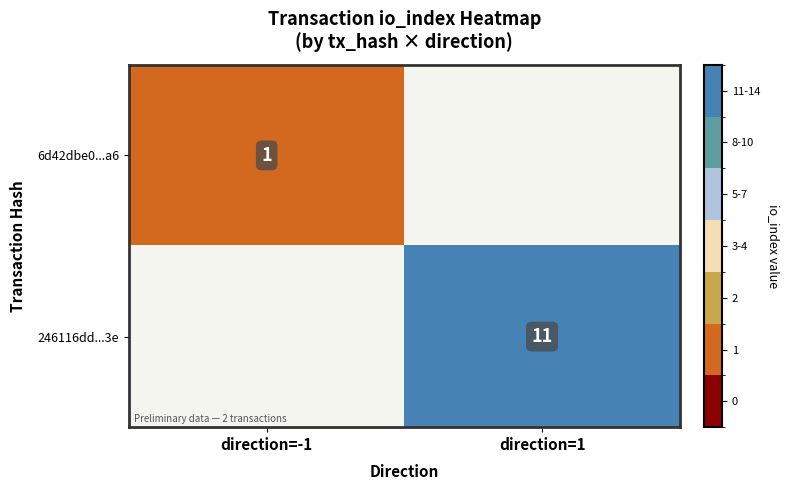

True or false: 246116dd...3e has a value of 3 at direction=1.

False